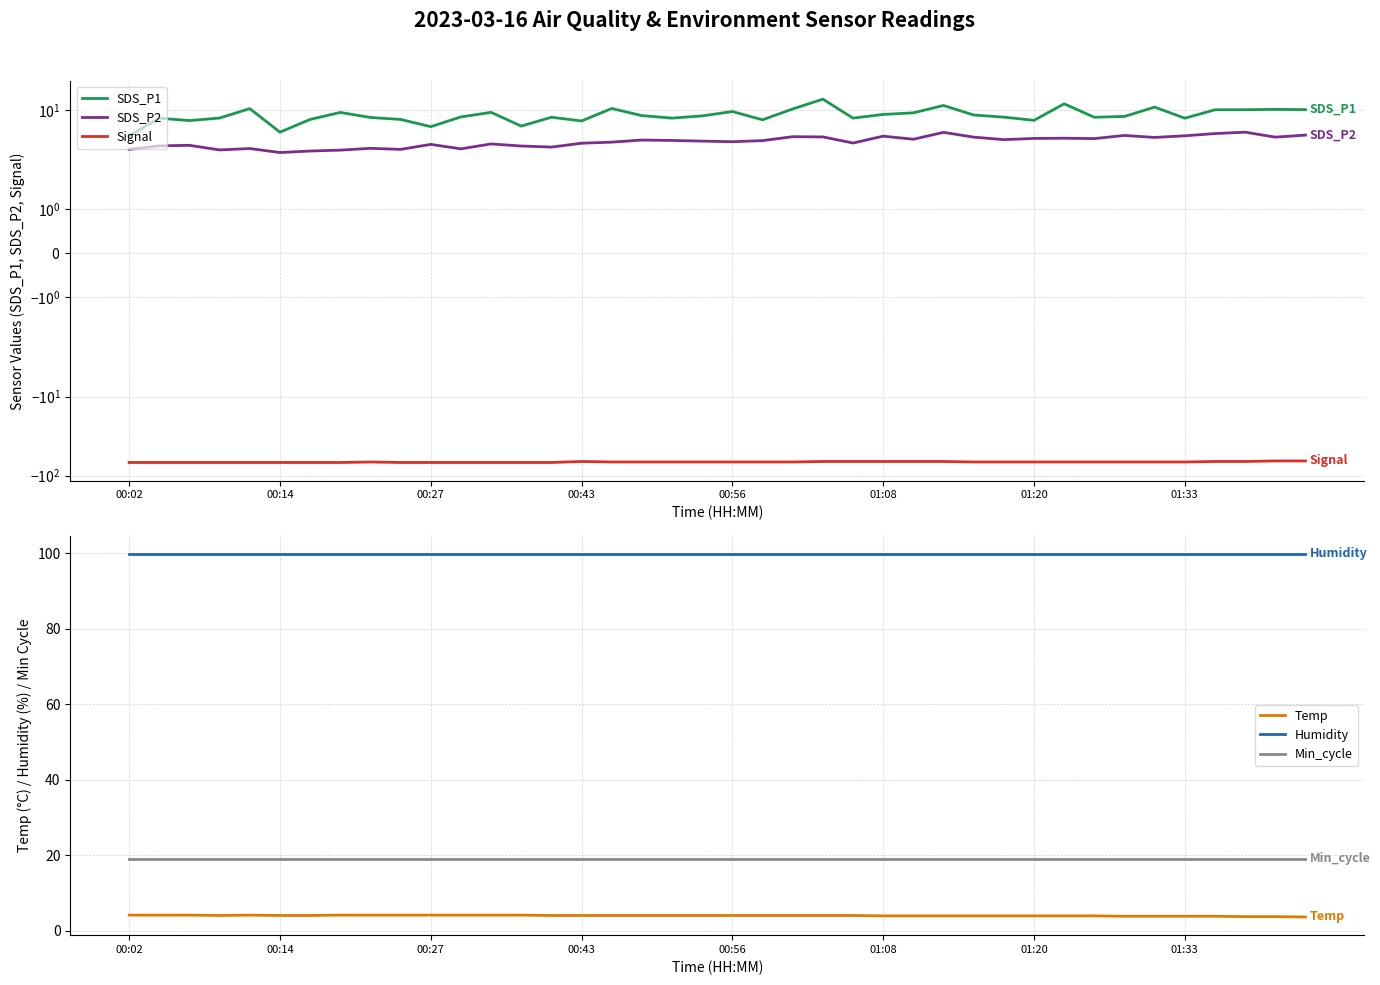

What is the highest value of the Humidity series?

99.9